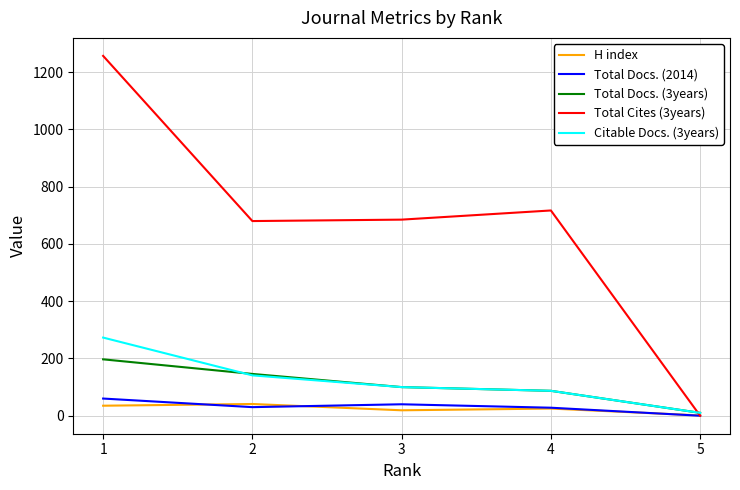

How many interior local peaks does the Total Cites (3years) series have?

1